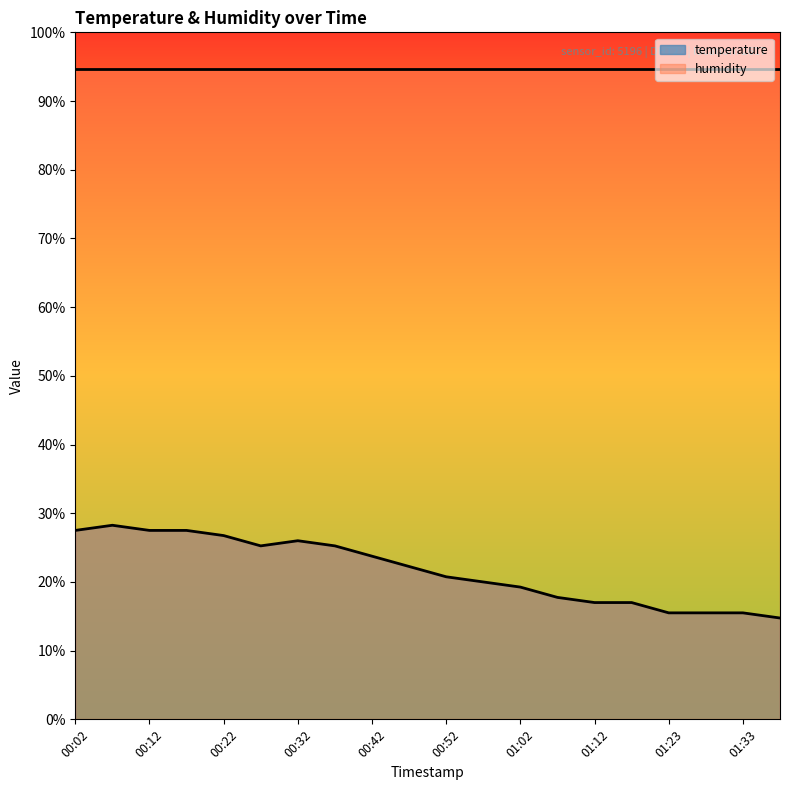

At which label does the data first exceed 22?

00:02